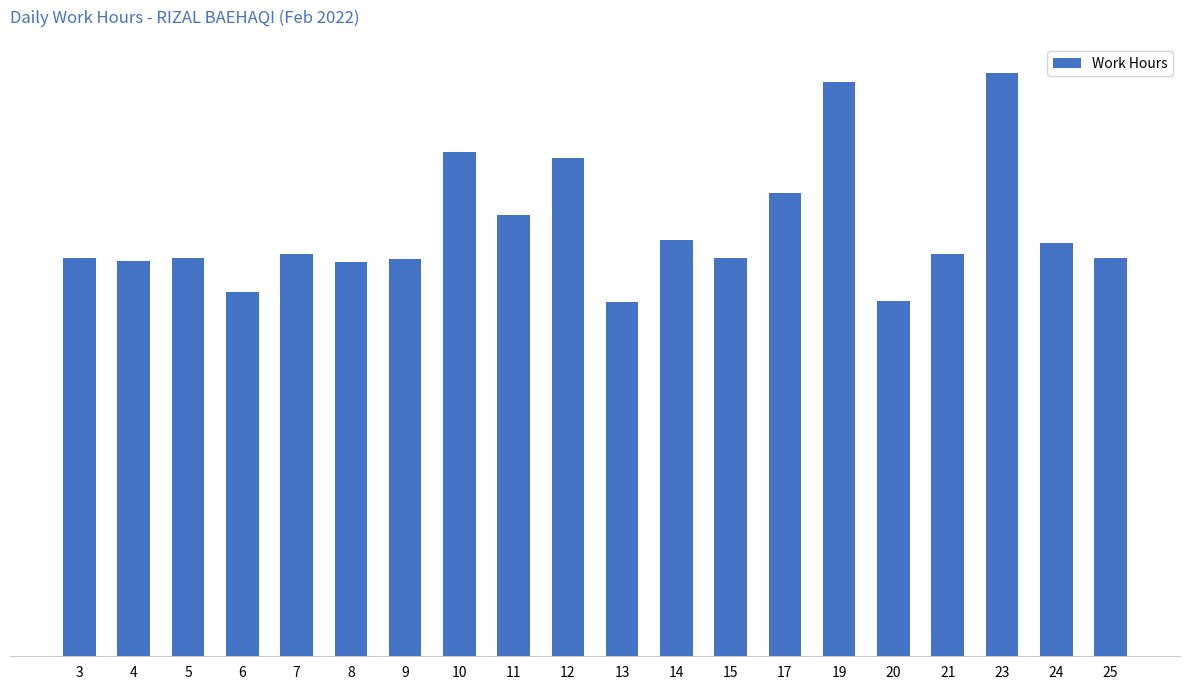

Where does the data first go above 11?

3